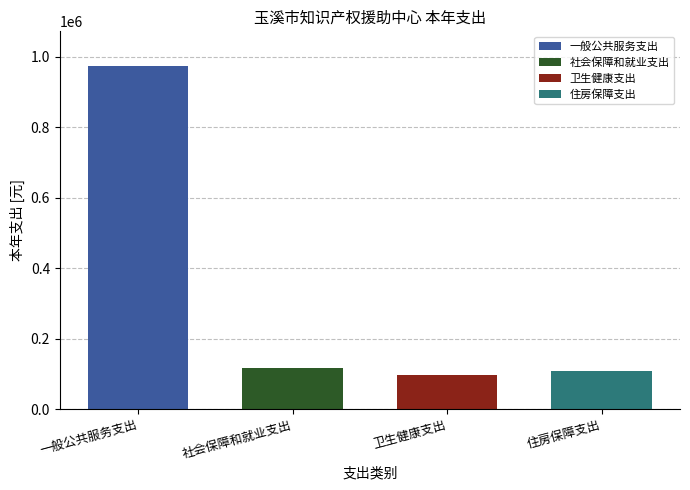

Is it true that 一般公共服务支出 equals -551417.8 at 卫生健康支出?

False